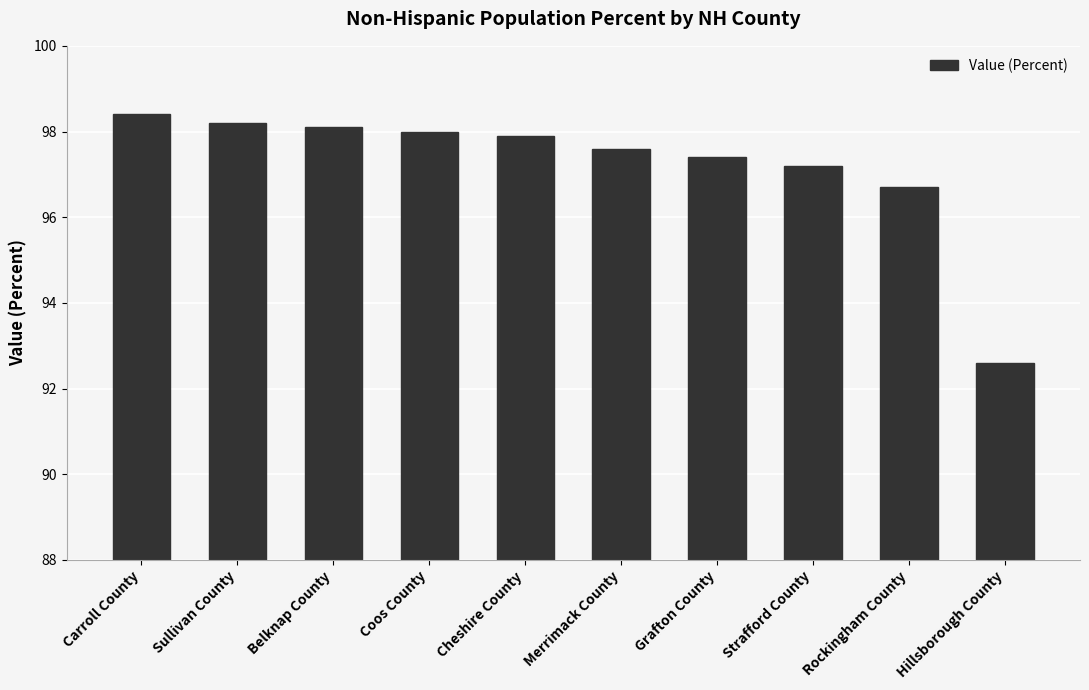

What is the smallest value displayed?

92.6